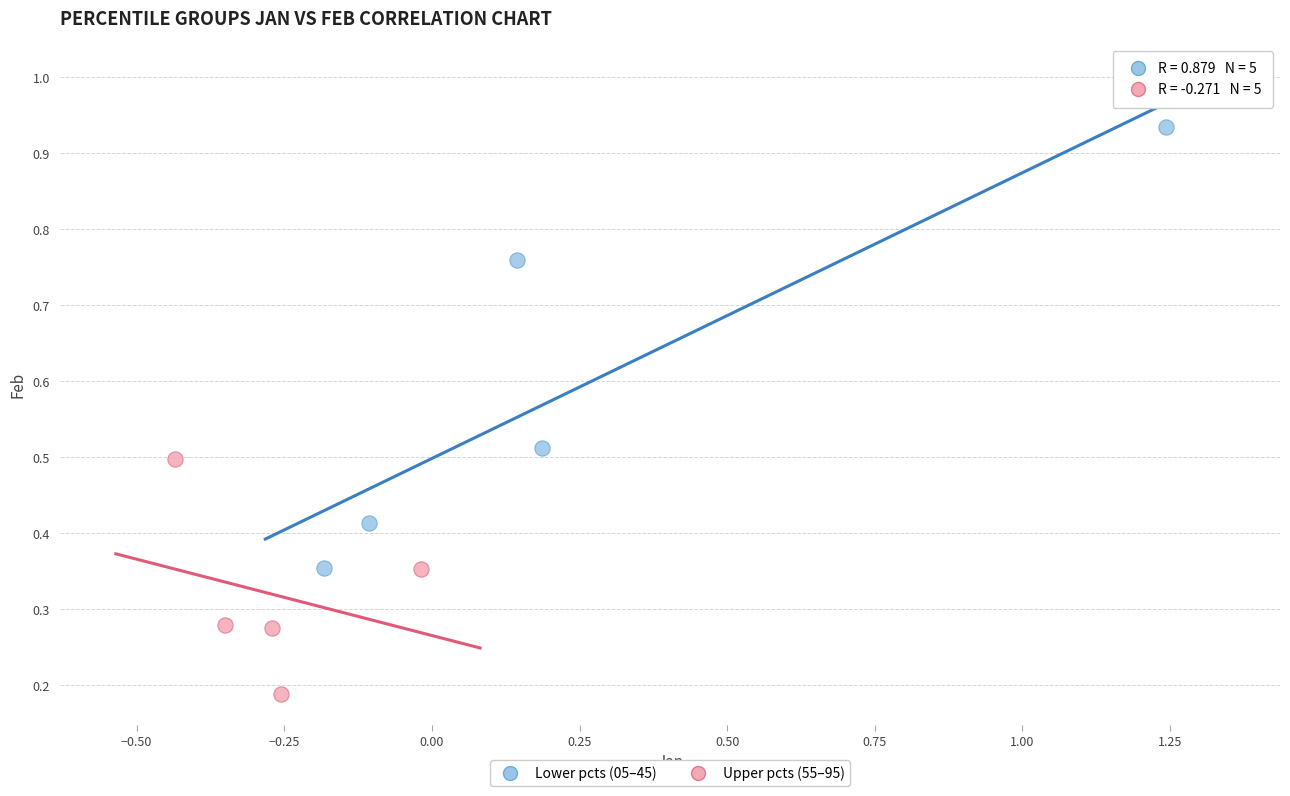

Which series reaches the maximum Y coordinate?

Lower pcts (05–45)